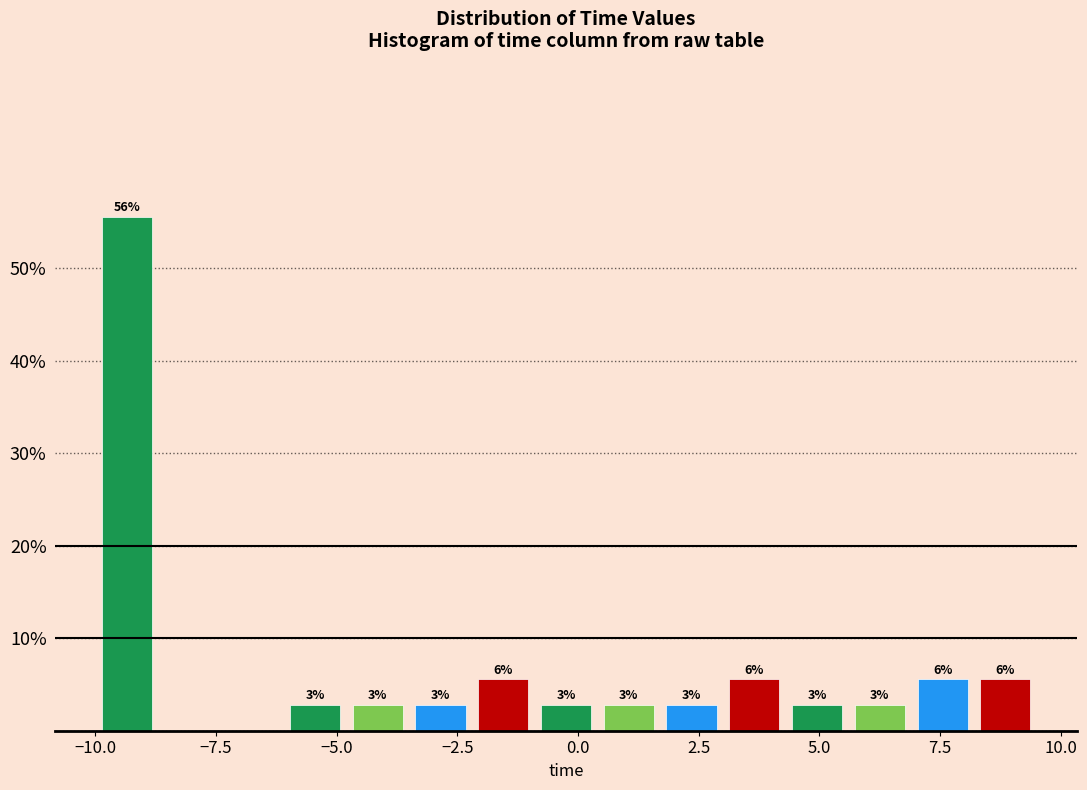

Around what value on the x-axis is the tallest bar? Give the approximate position of its centre, as read against the axis.

-9.5